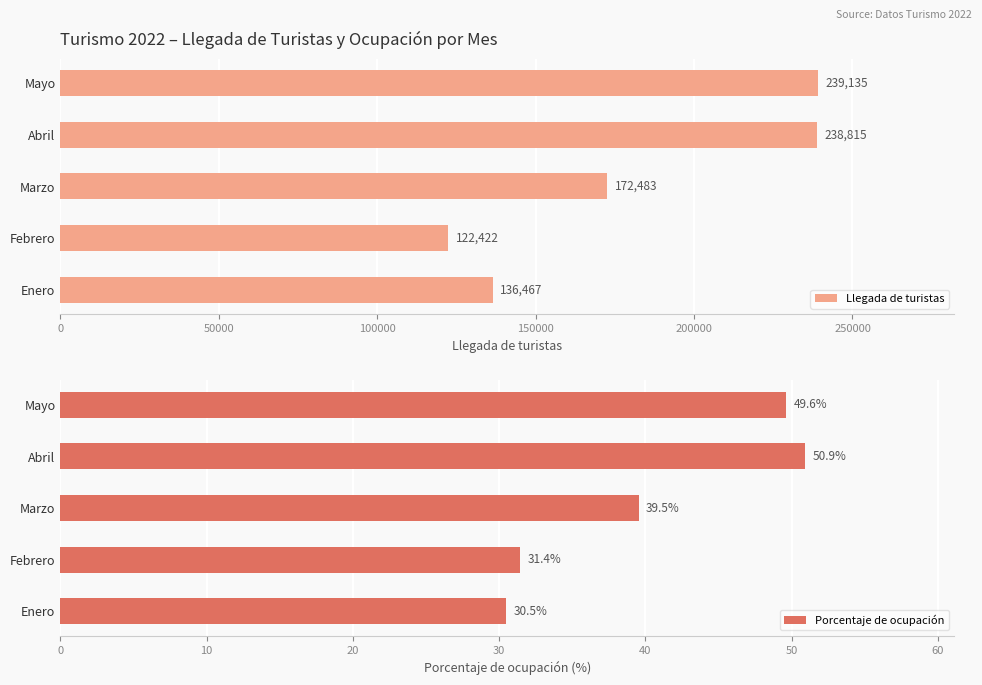

What is the difference between the maximum and minimum values in the Llegada de turistas series?

116713